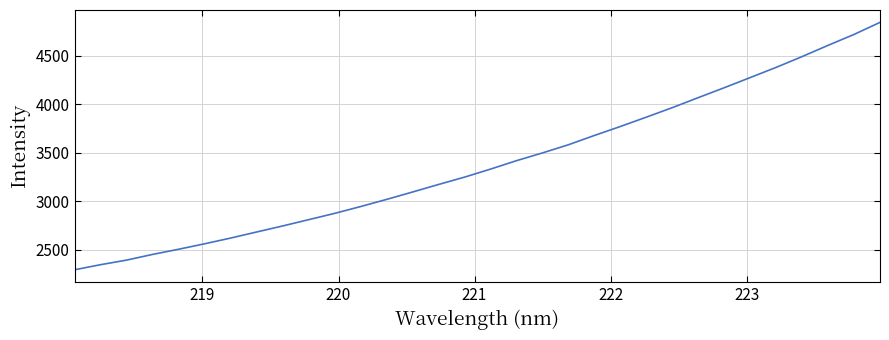

What is the minimum value shown in the chart?

2293.3